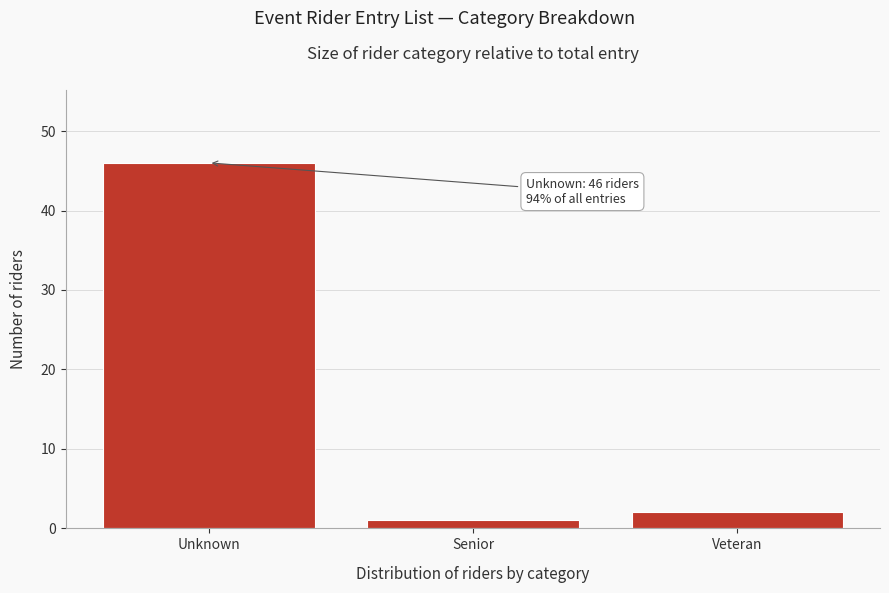

Reading right to left, what are all the values shown in this chart?

Veteran=2	Senior=1	Unknown=46